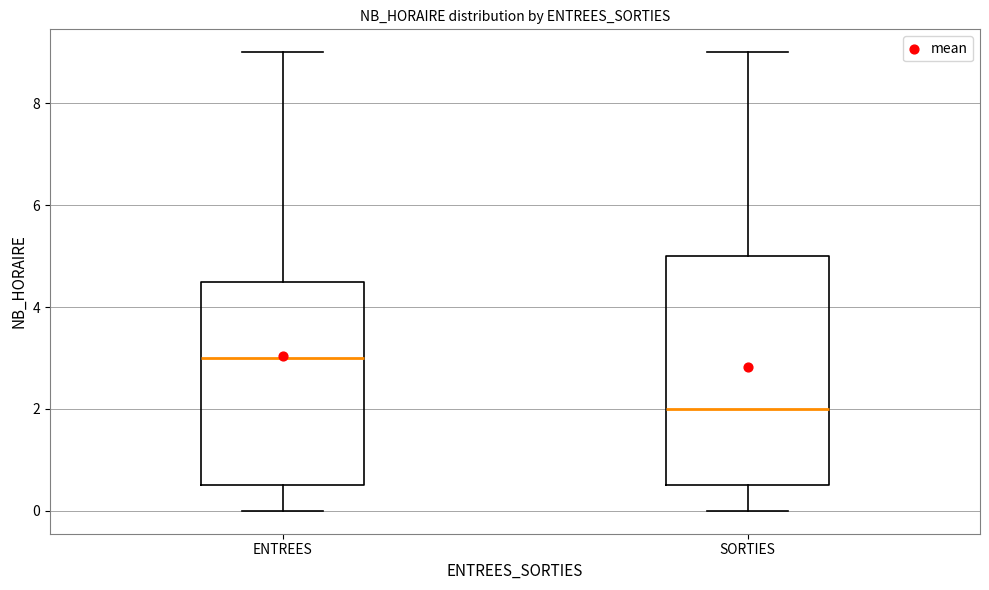

Which box is the tallest, from its lower edge to its upper edge?

SORTIES